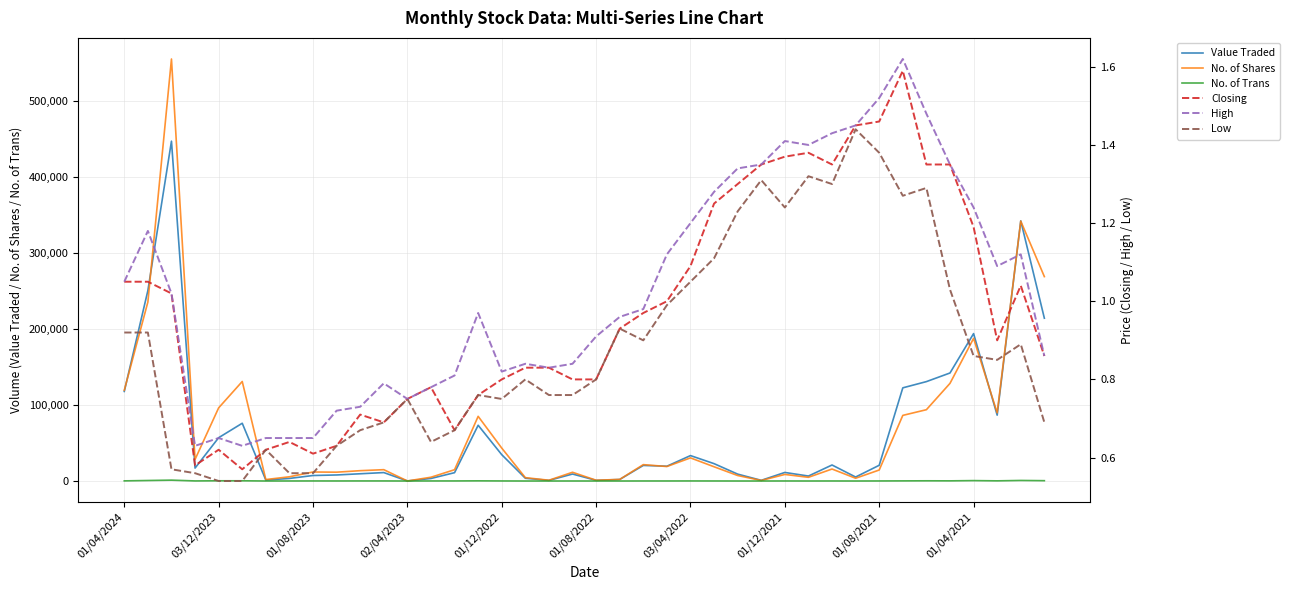

Is the value of No. of Trans at 03/12/2023 greater than the value of Value Traded at 01/12/2022?

No